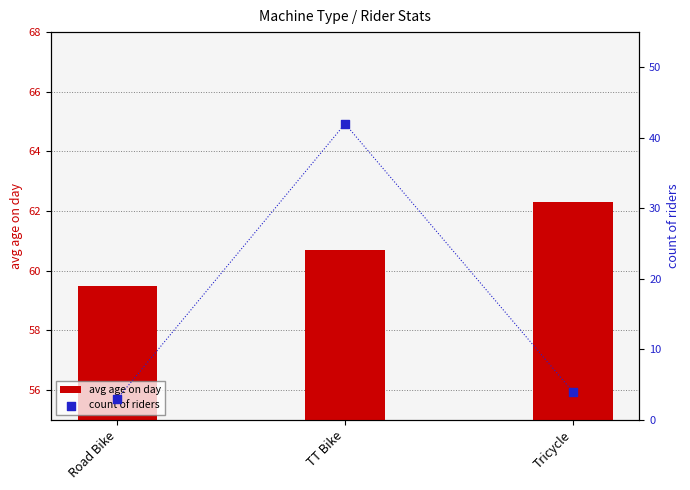

Which series has the largest total across all categories?

avg age on day